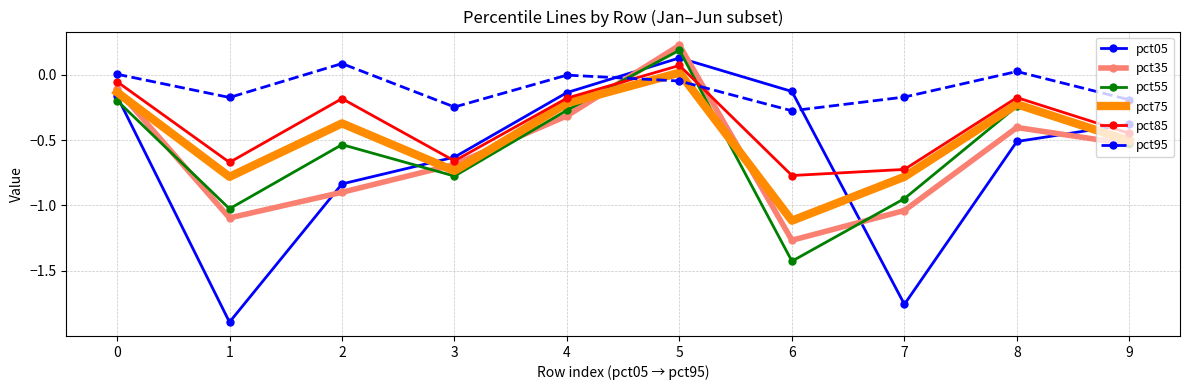

What is the sum of the pct55 values at 0 and 7?

-1.1